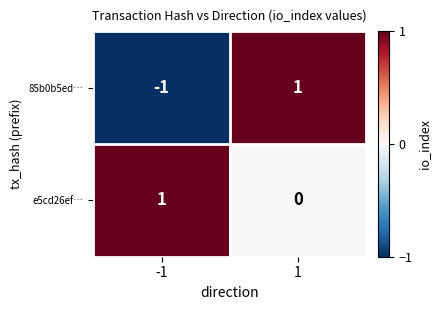

Which series has the largest total across all categories?

e5cd26ef…